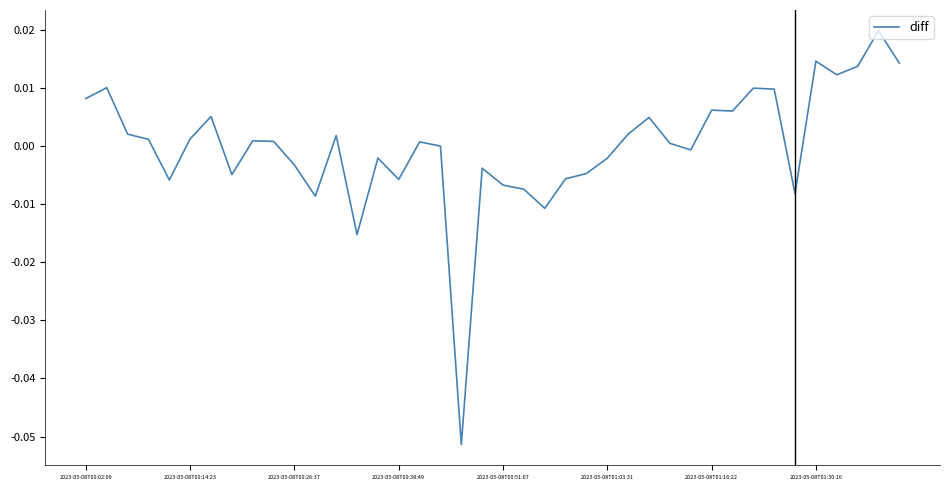

Does the chart have visible grid lines?

No